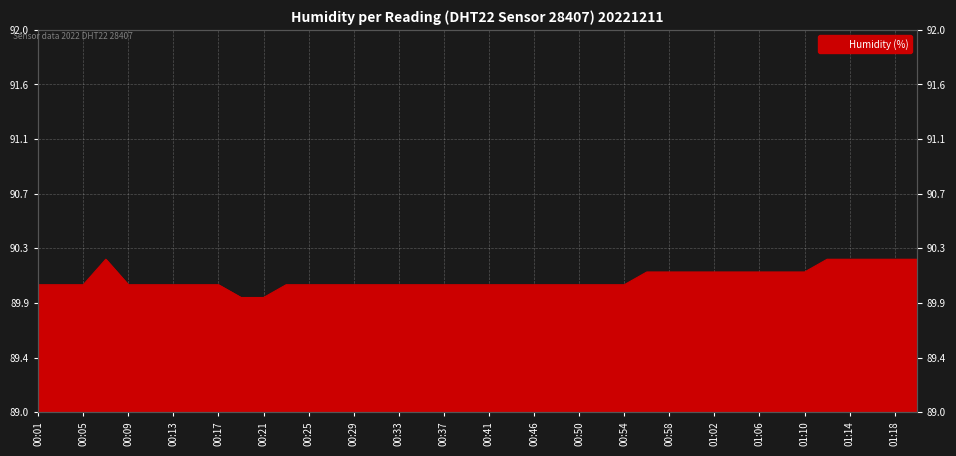

How many values are below 90?

2